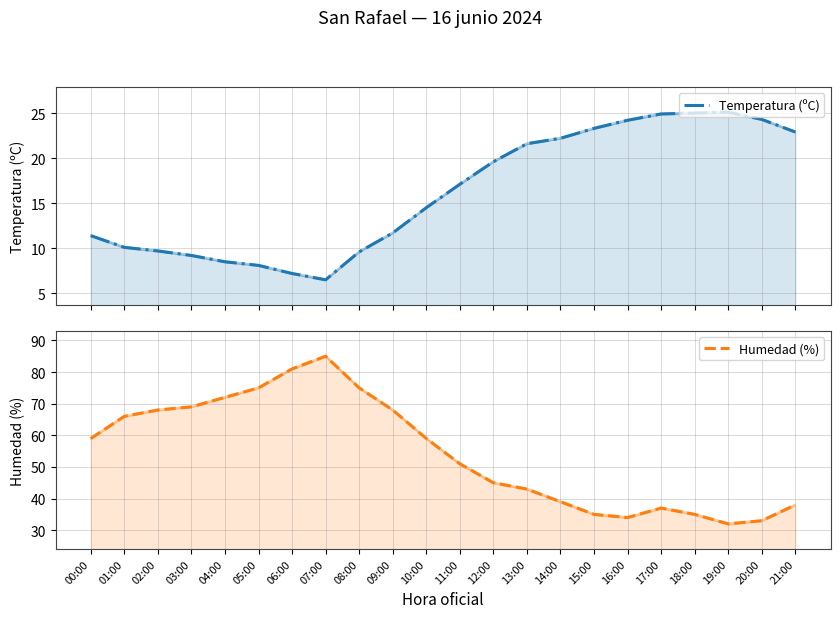

At which category does Humedad (%) reach its first local valley?

16:00